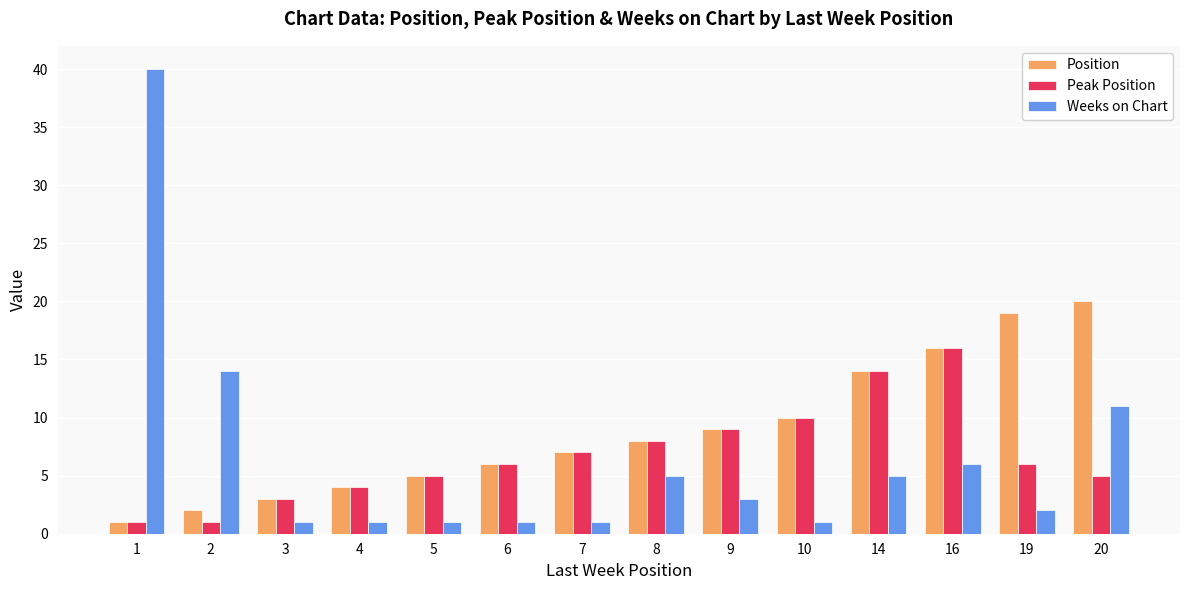

How many series are shown in this chart?

3